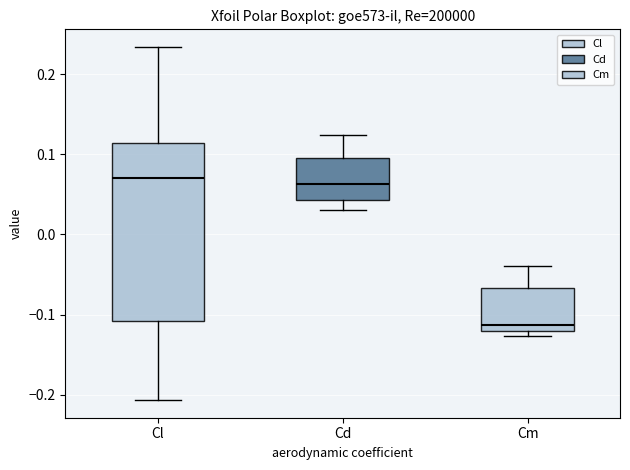

Where is the lower edge of the box for Cl on the y-axis? The values are not printed on the chart, so give them approximately, as read against the axis.

-0.11